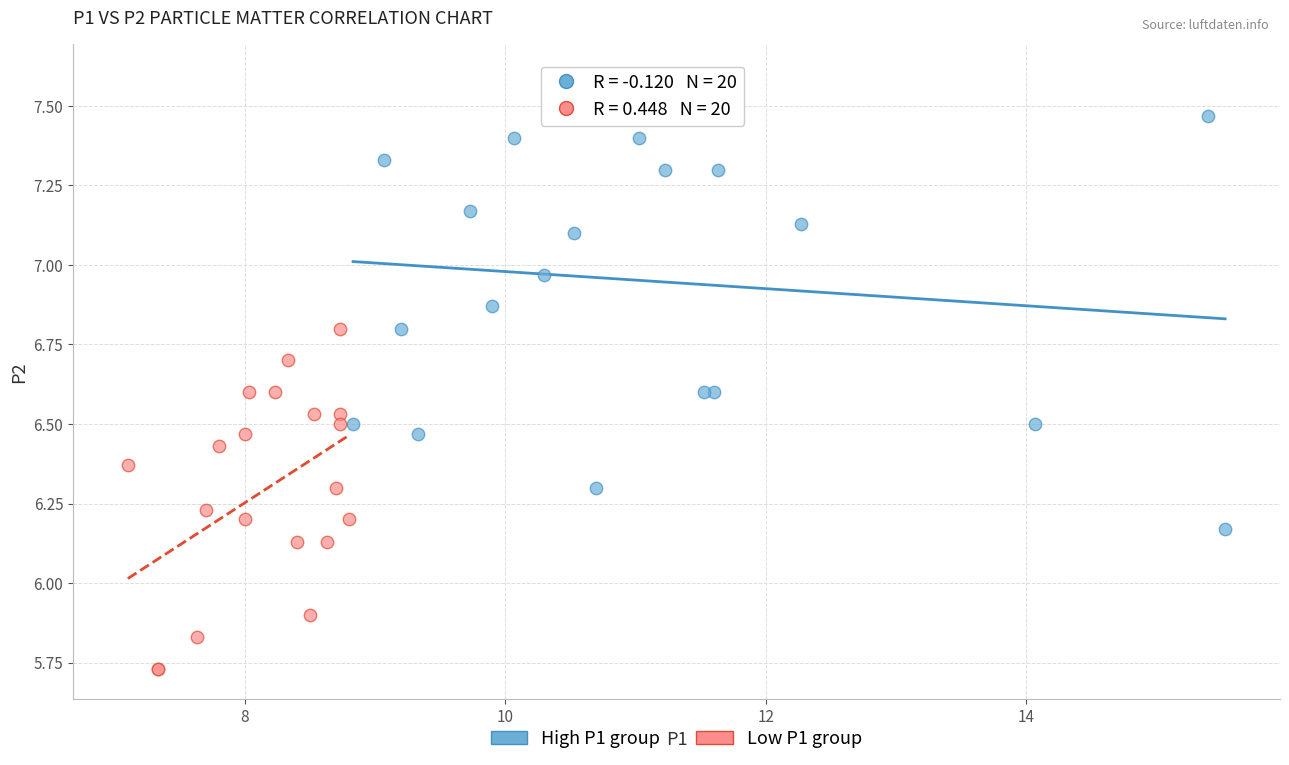

Which series reaches the minimum Y coordinate?

Low P1 group